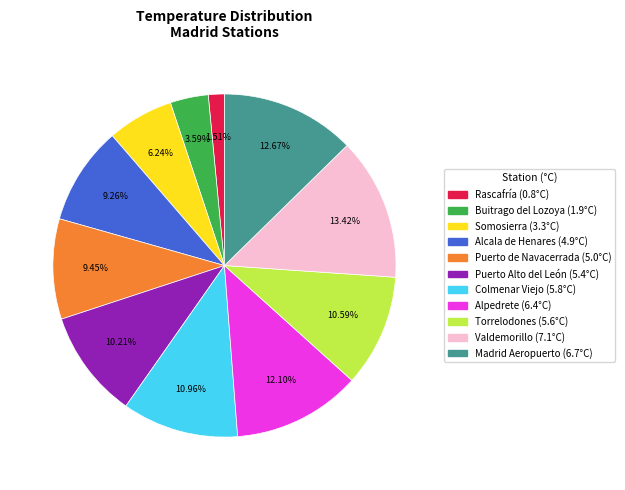

To the nearest percent, what percentage of the pie is Torrelodones?

11%